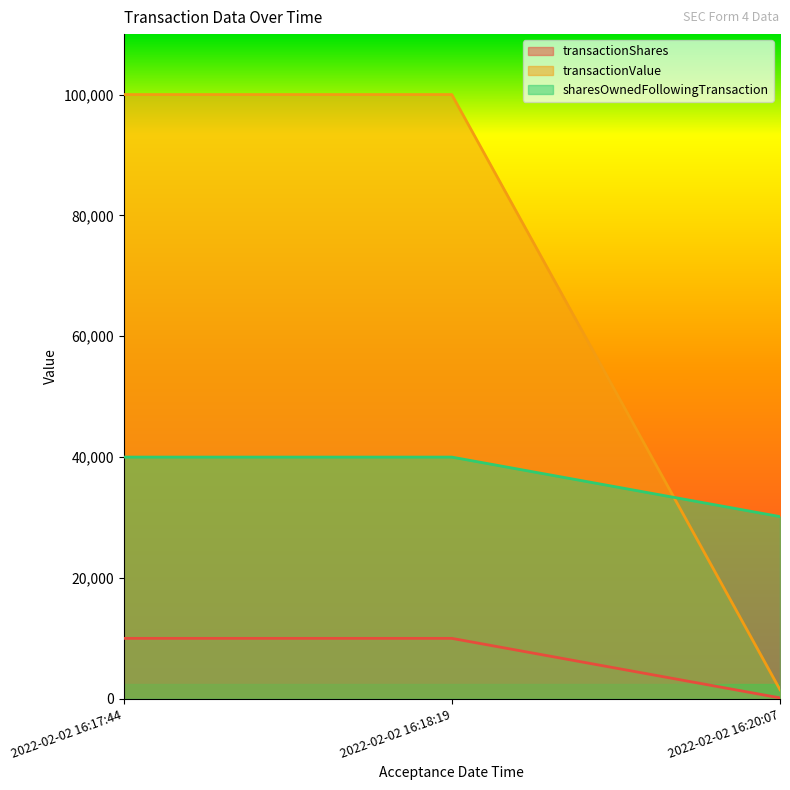

At which category is the sum across all series the highest?

2022-02-02 16:17:44